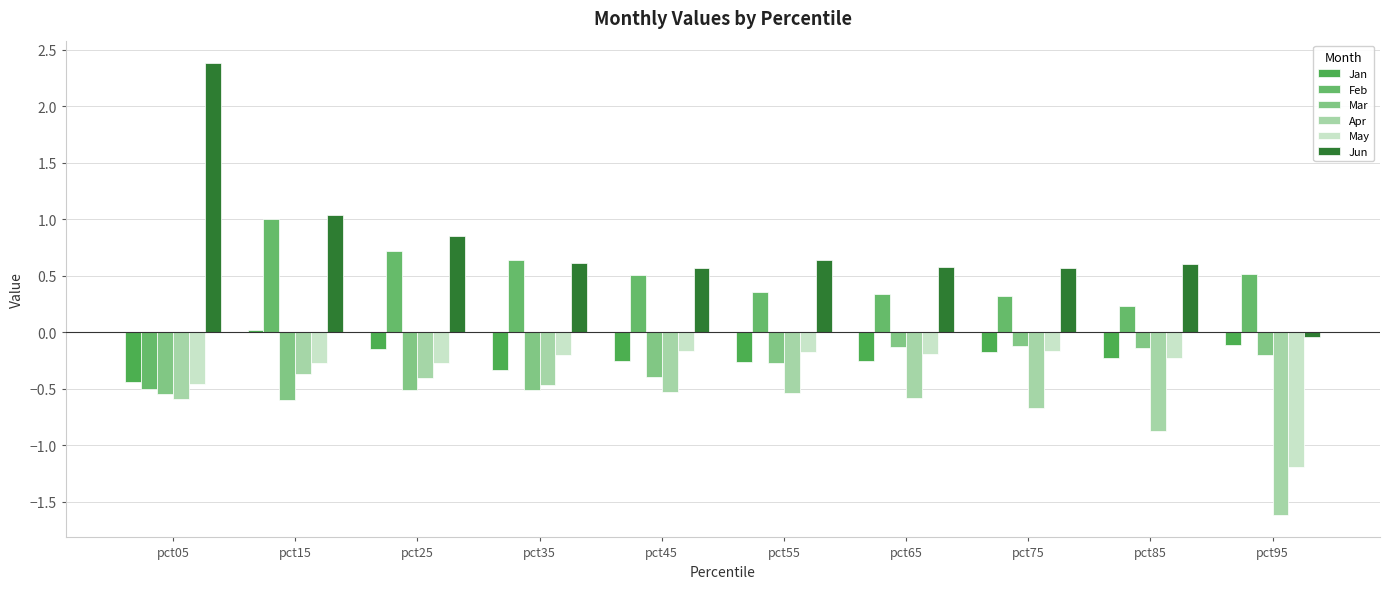

Reading right to left, extract all data points from this chart.

Jan: -0.1	-0.2	-0.2	-0.3	-0.3	-0.3	-0.3	-0.2	0.0	-0.4
Feb: 0.5	0.2	0.3	0.3	0.4	0.5	0.6	0.7	1.0	-0.5
Mar: -0.2	-0.1	-0.1	-0.1	-0.3	-0.4	-0.5	-0.5	-0.6	-0.5
Apr: -1.6	-0.9	-0.7	-0.6	-0.5	-0.5	-0.5	-0.4	-0.4	-0.6
May: -1.2	-0.2	-0.2	-0.2	-0.2	-0.2	-0.2	-0.3	-0.3	-0.5
Jun: -0.0	0.6	0.6	0.6	0.6	0.6	0.6	0.9	1.0	2.4